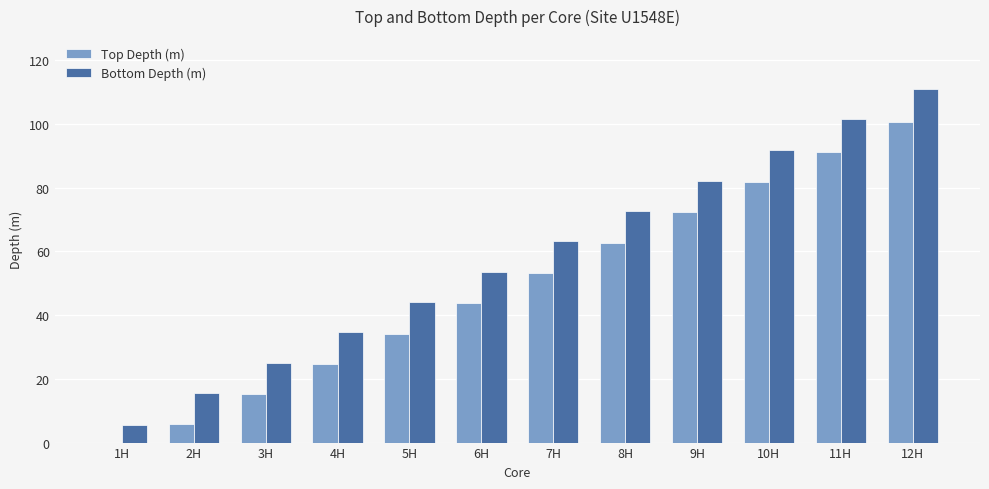

Read the Bottom Depth (m) value at 5H.

44.0